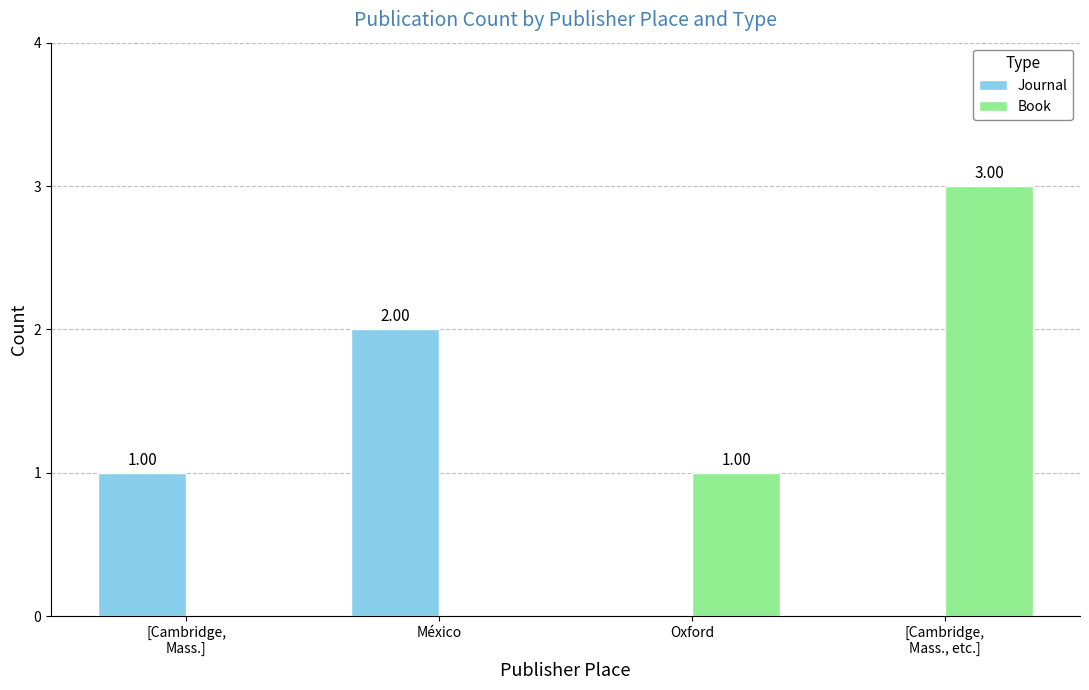

Is the value of Book at Oxford greater than the value of Journal at México?

No